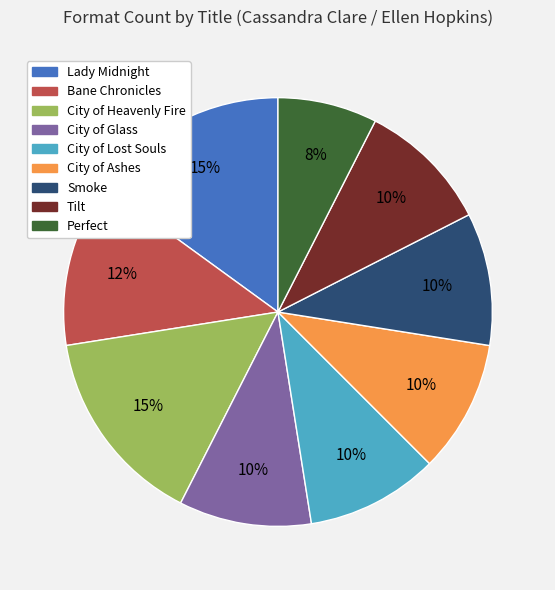

What is the smallest slice in the pie chart?

Perfect